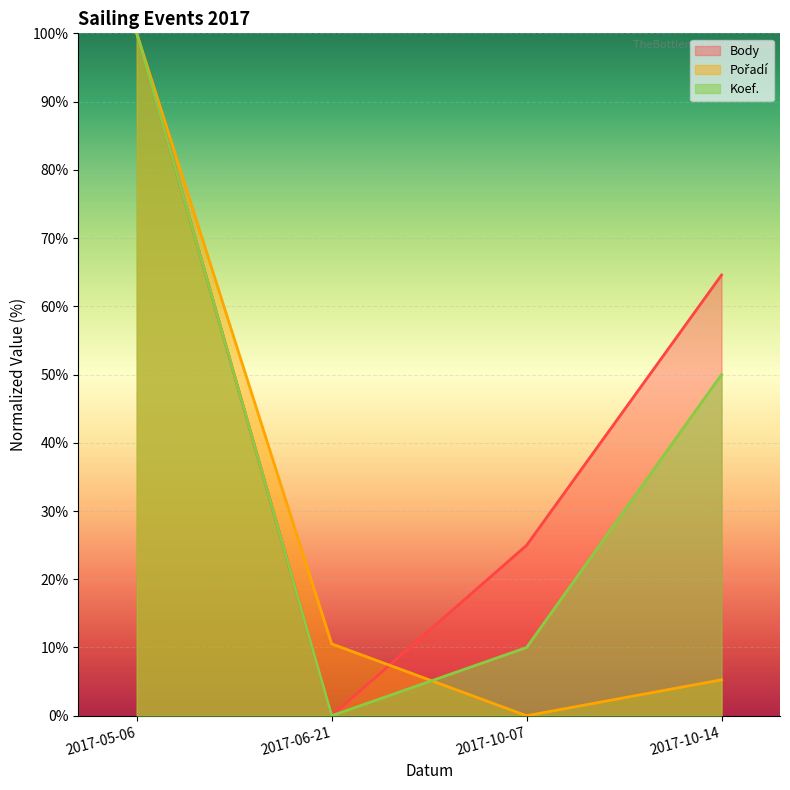

What is the sum of all Pořadí values?

115.8